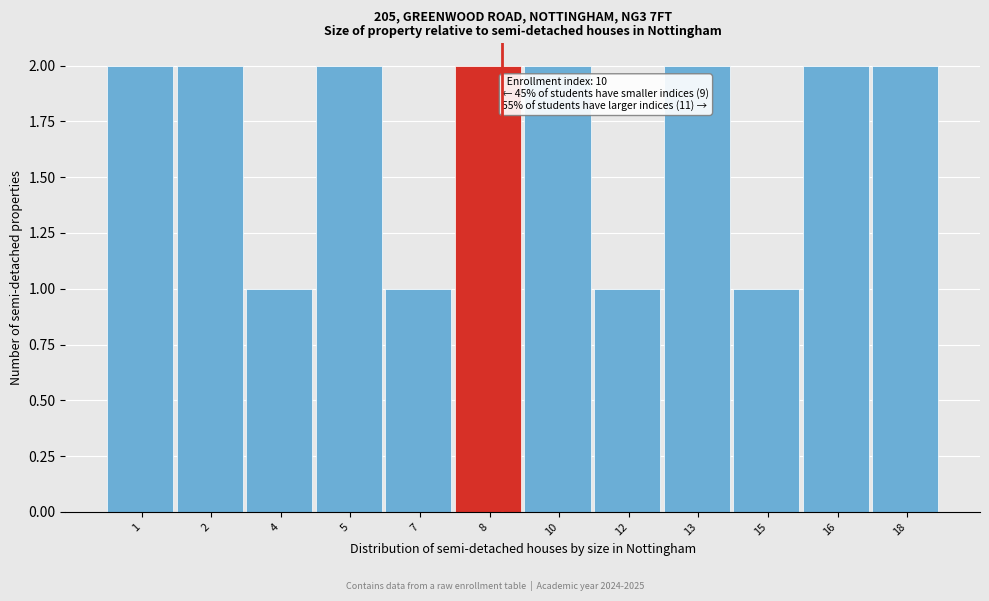

Reading left to right, list all the values displayed in this chart.

1=2	2=2	4=1	5=2	7=1	8=2	10=2	12=1	13=2	15=1	16=2	18=2